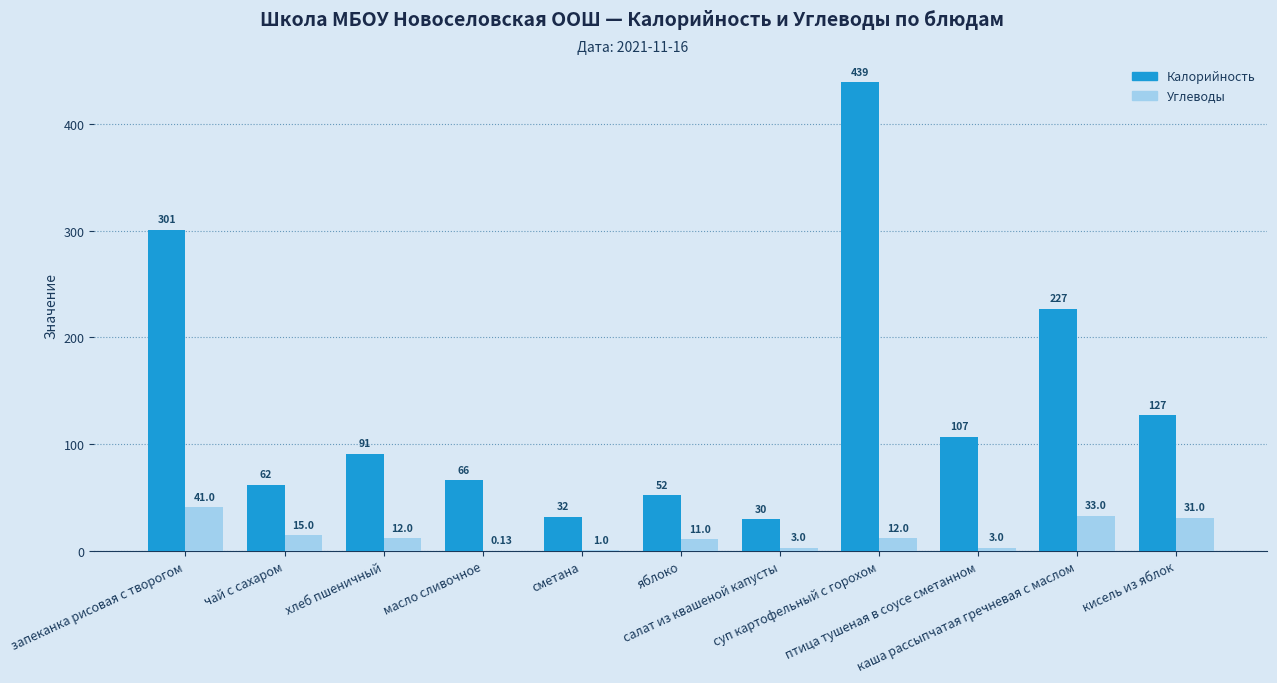

Which series has the largest total across all categories?

Калорийность